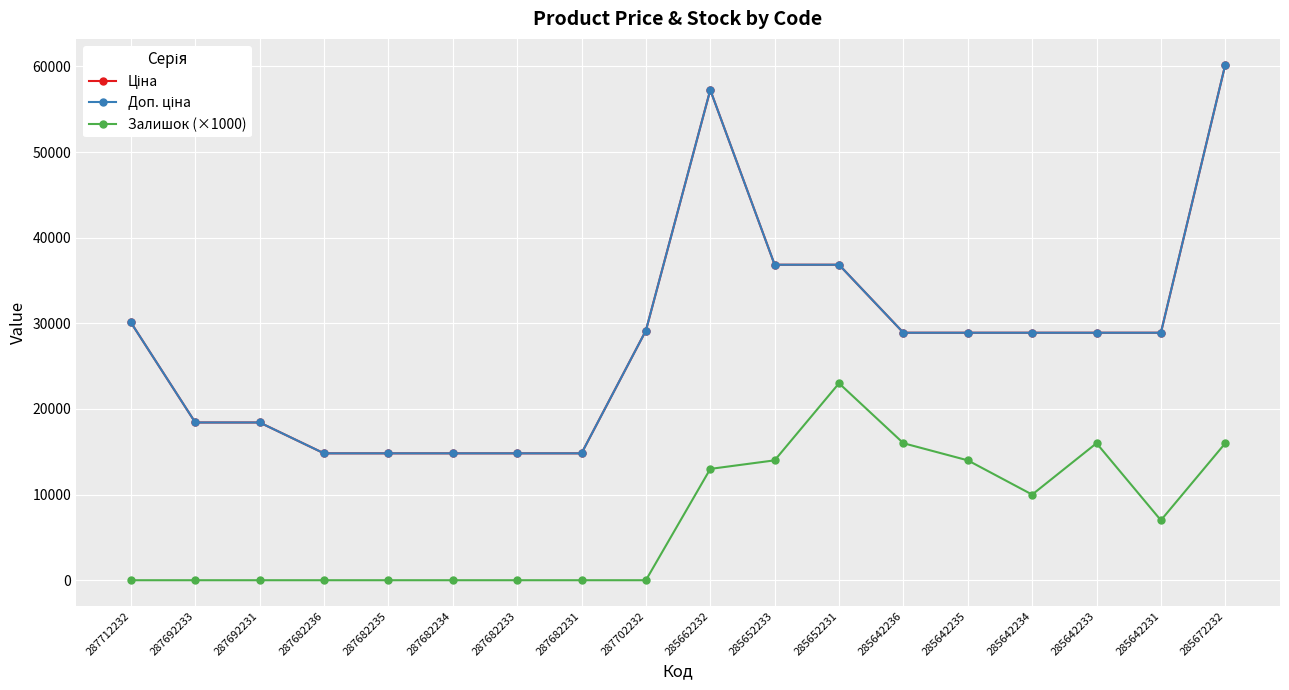

Is it true that Залишок (×1000) equals 0.0 at 287682233?

True